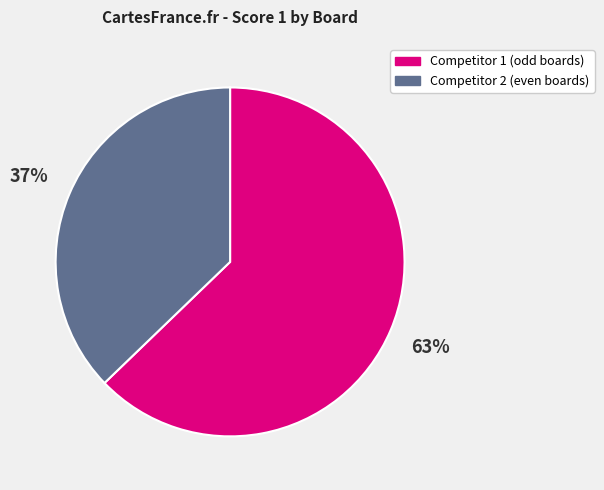

Which has a higher value, Competitor 2 (even boards) or Competitor 1 (odd boards)?

Competitor 1 (odd boards)